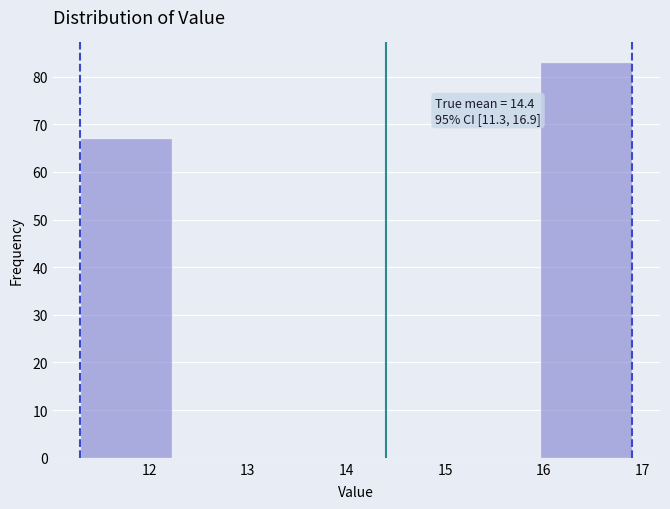

Which range on the x-axis has the tallest bar?

16.0 to 16.9